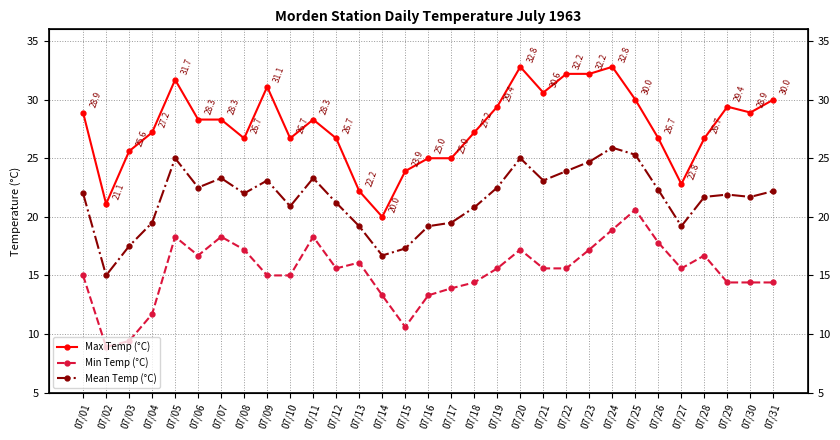

How many categories are shown in the chart?

31